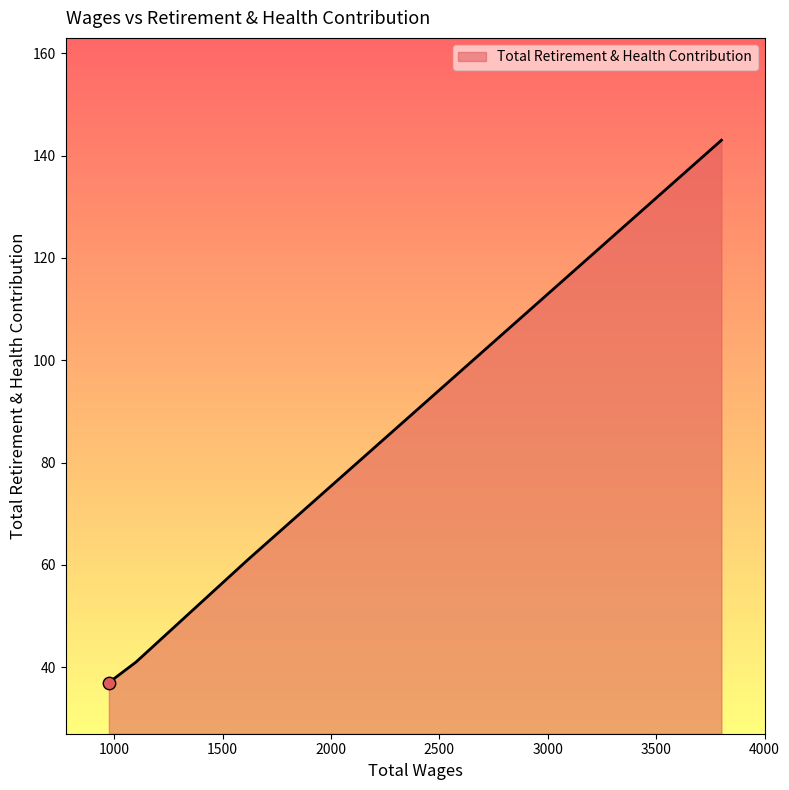

What is the sum of all values?

282